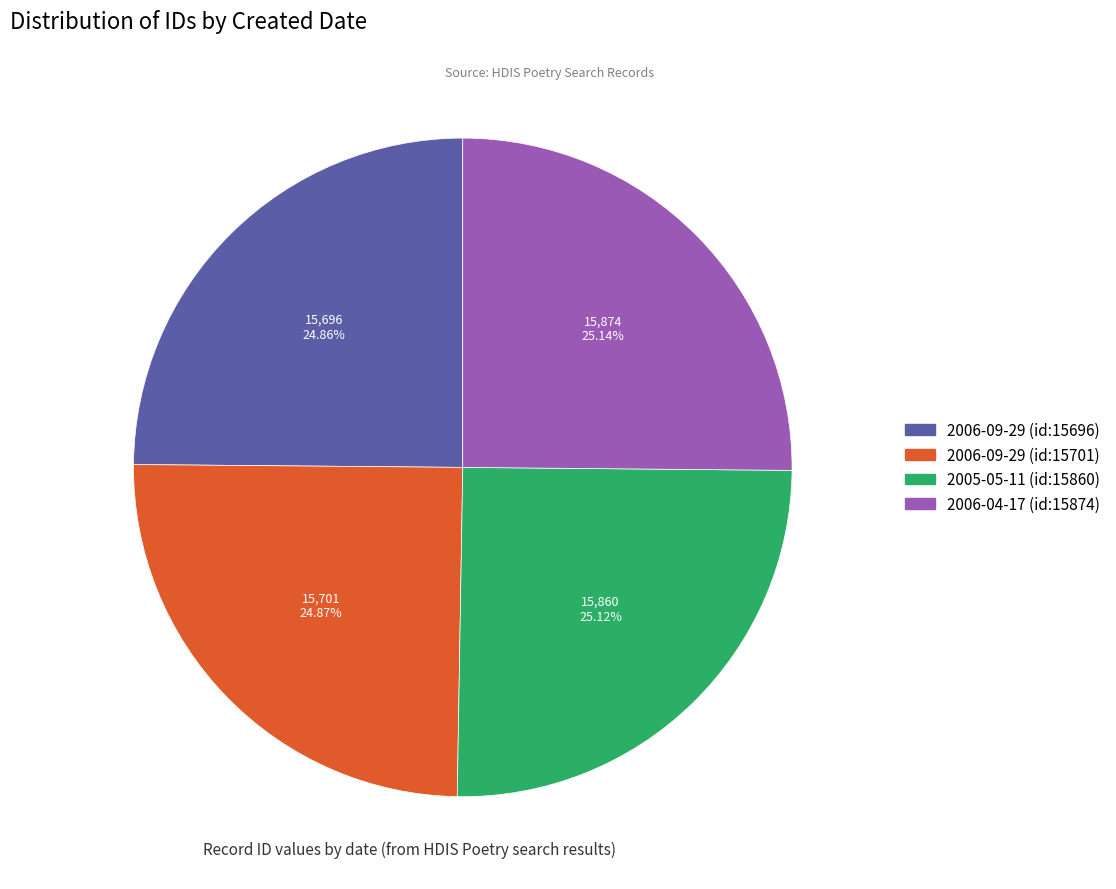

What percentage is the 2005-05-11 (id:15860) slice, to the nearest percent?

25%